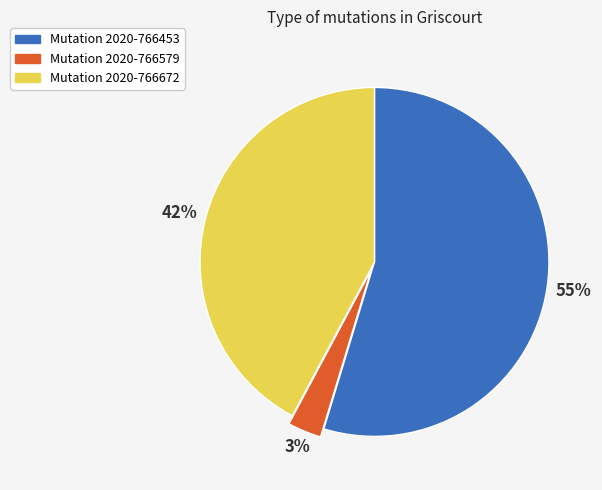

To the nearest percent, what is the difference between the largest and smallest slice percentages?

52%